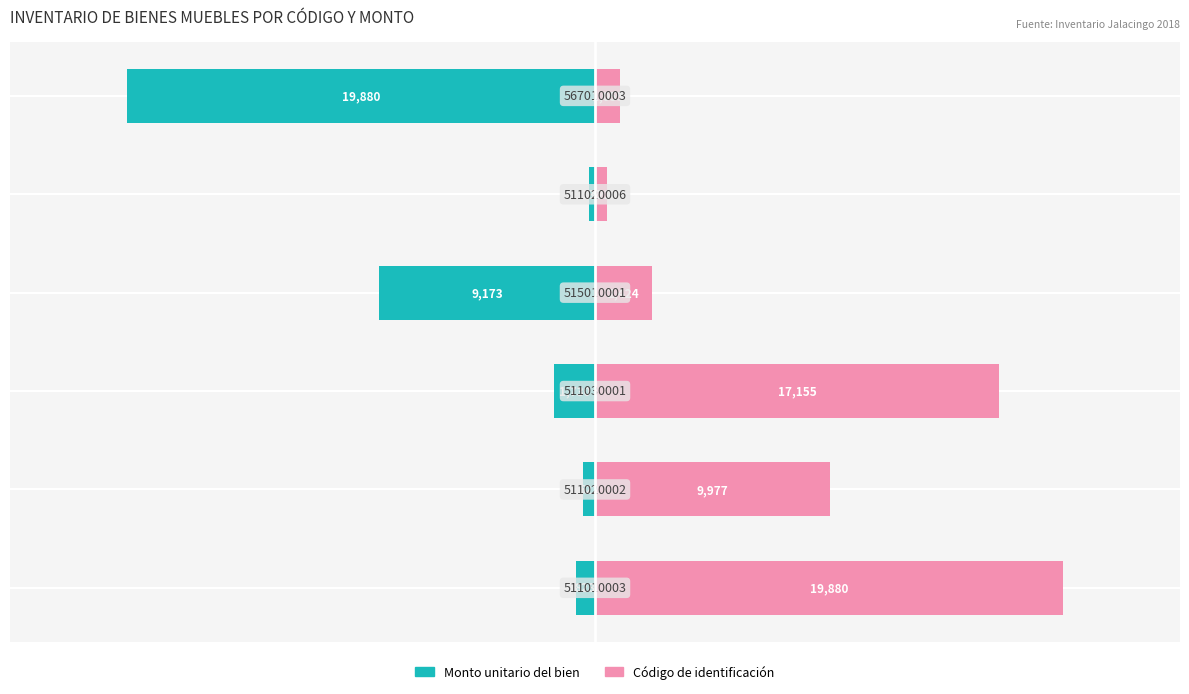

The Código de identificación series shows 17155.2 at 2. True or false?

True